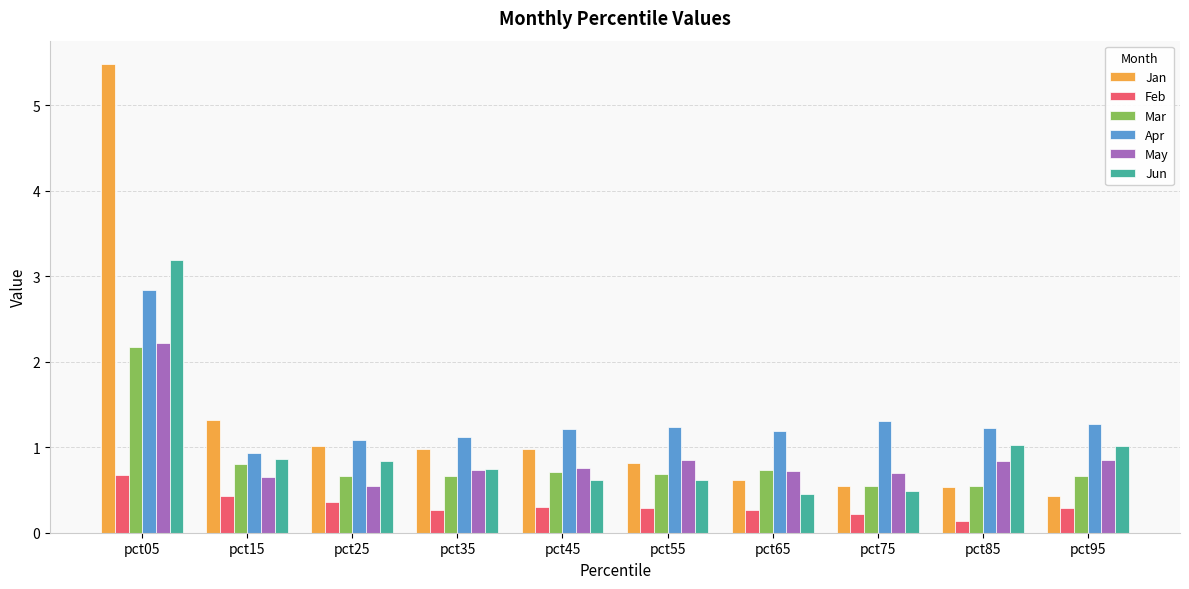

What is the maximum value for Jun?

3.2